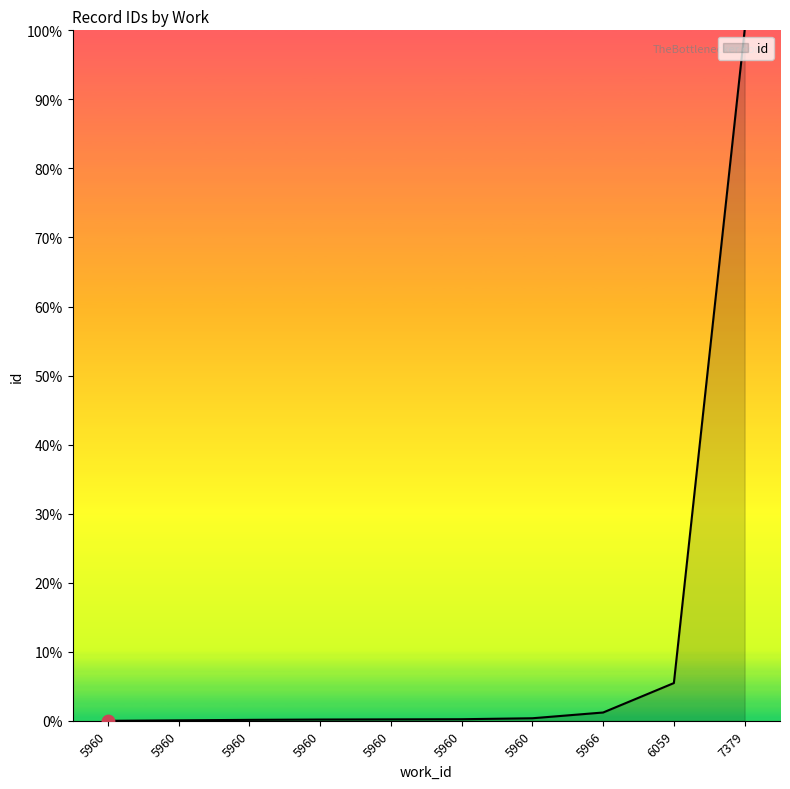

How many lines are shown in the chart?

1